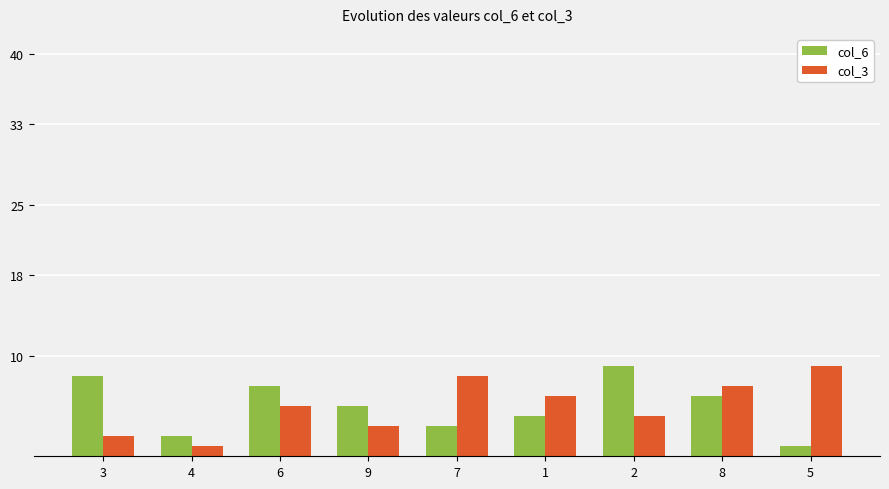

How many bars are there in total?

18